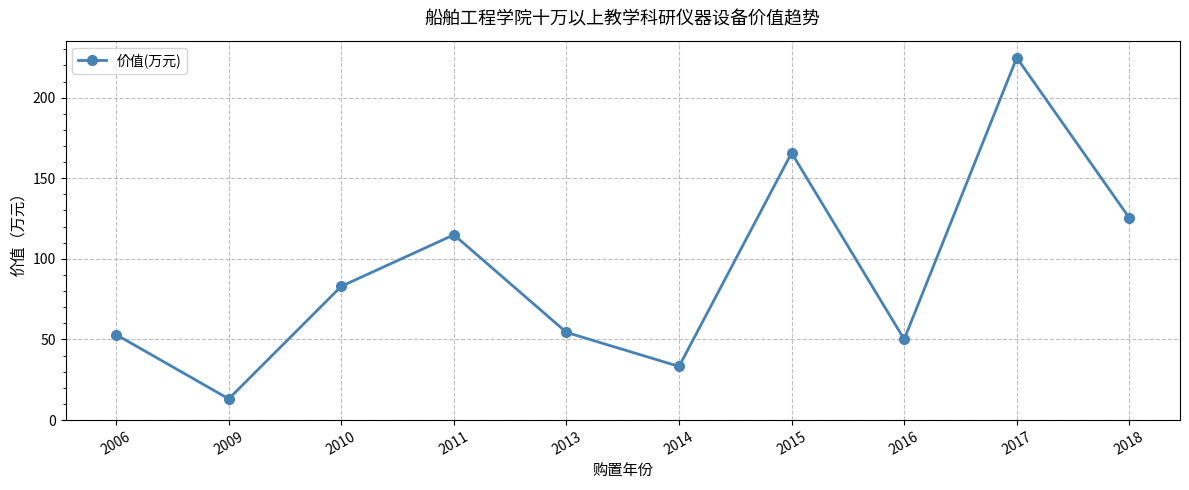

The chart shows a value of 11.4 at 2014. True or false?

False